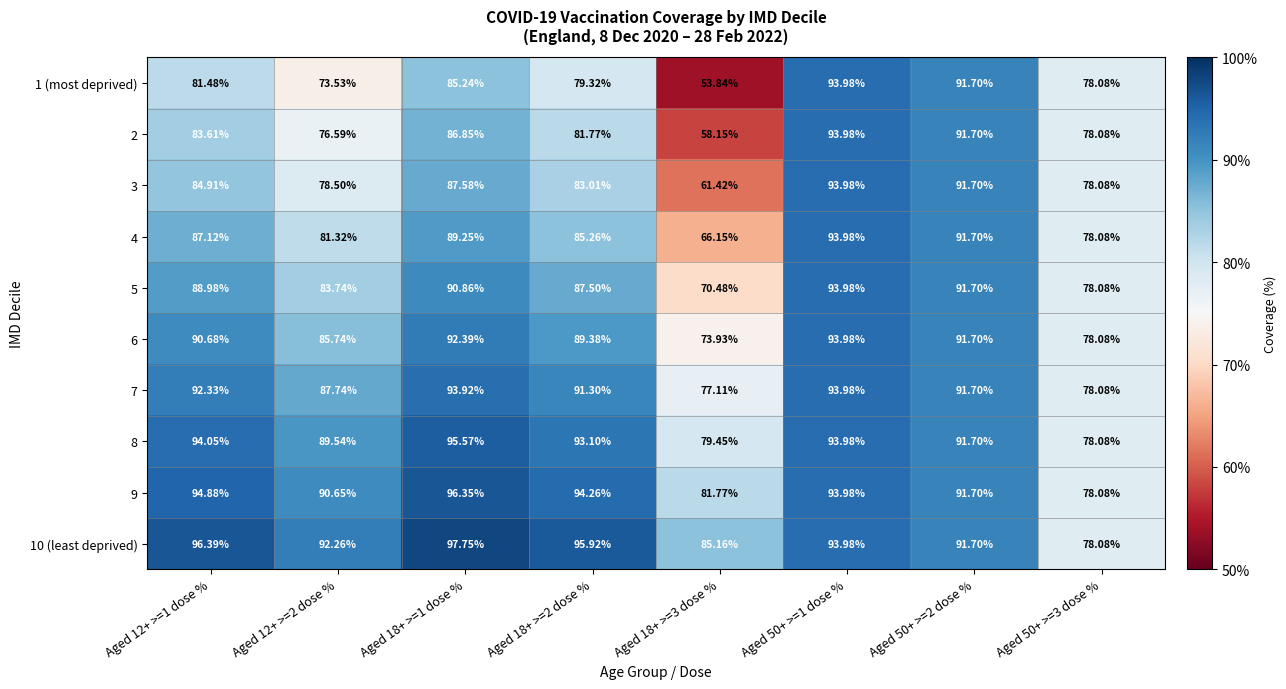

What is the smallest value displayed?

53.8